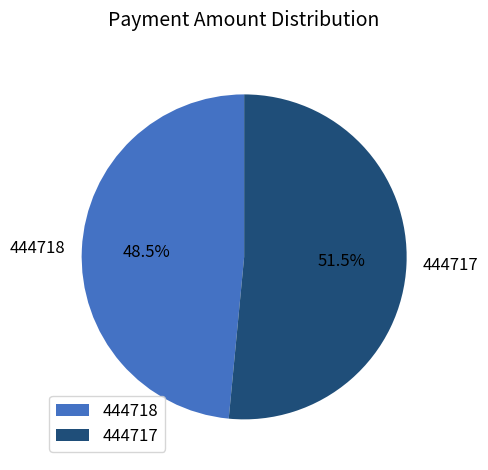

Does 444718 account for over 50% of the chart?

No